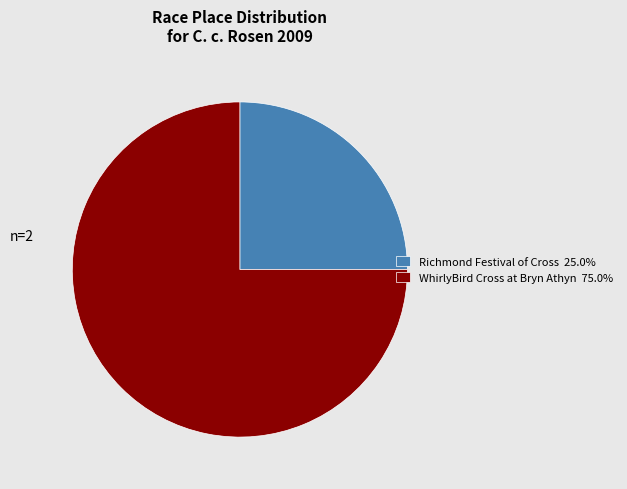

Does WhirlyBird Cross at Bryn Athyn 75.0% represent more than half of the total?

Yes